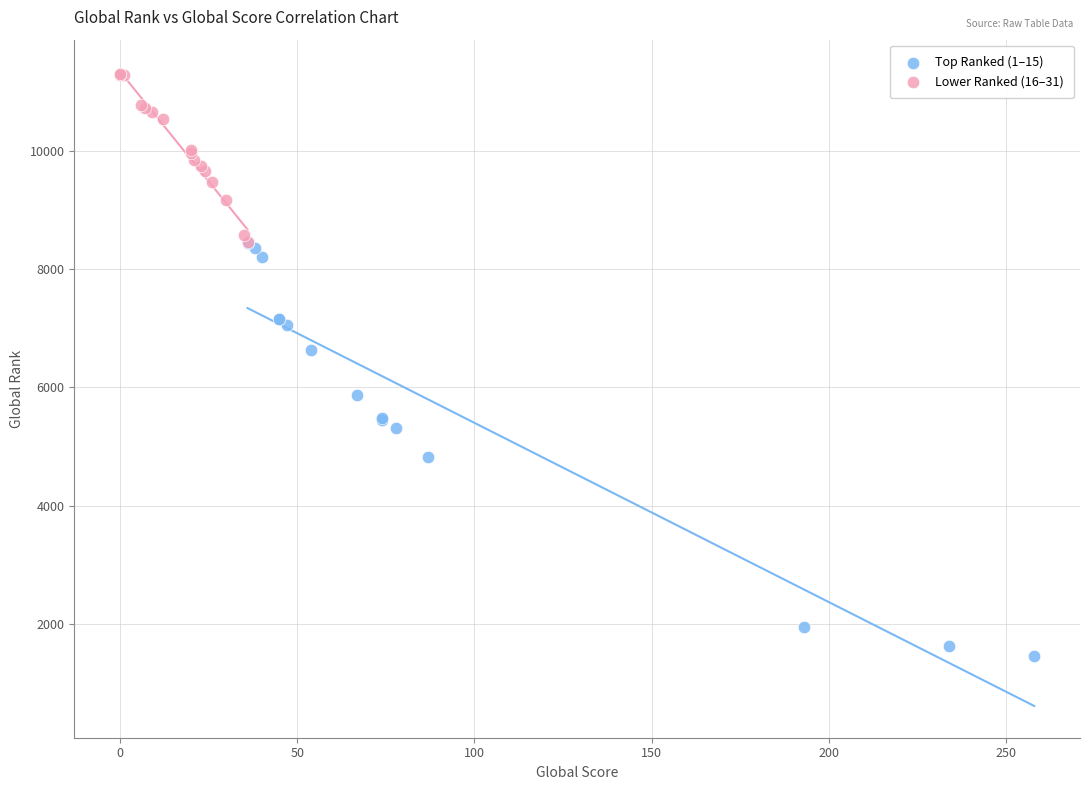

Which series reaches the minimum Y coordinate?

Top Ranked (1–15)